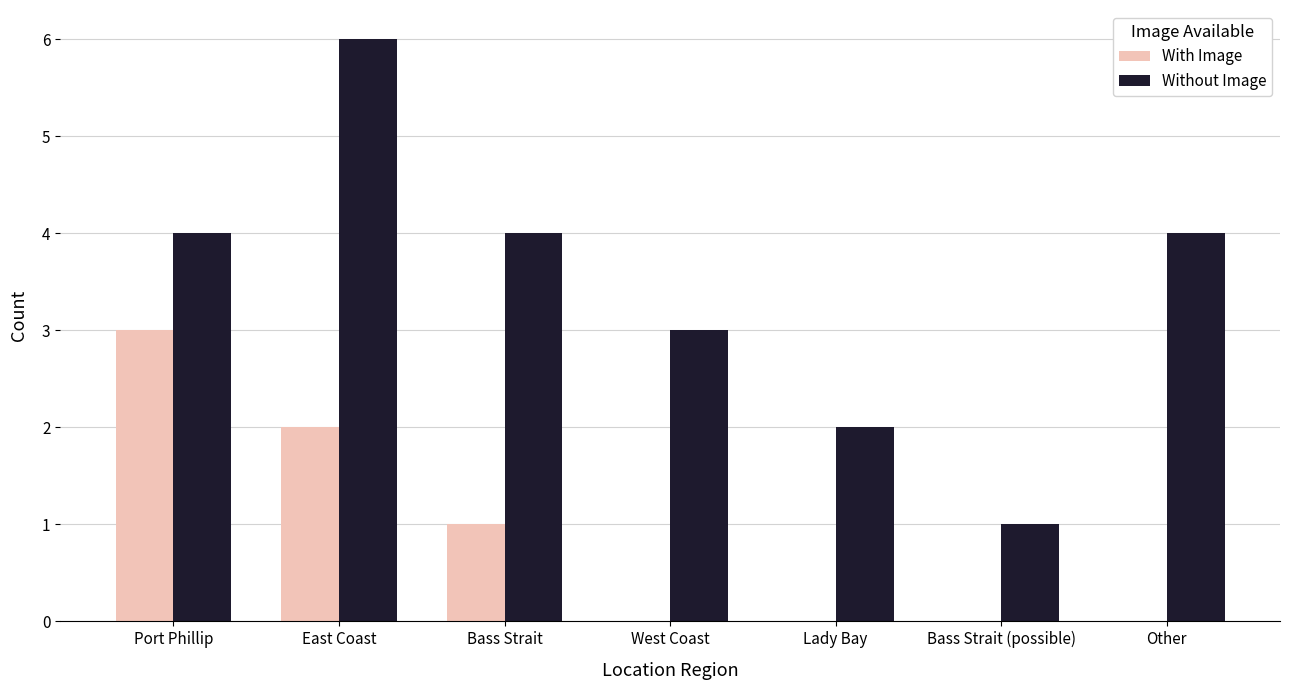

At which label is With Image closest to 1?

Bass Strait